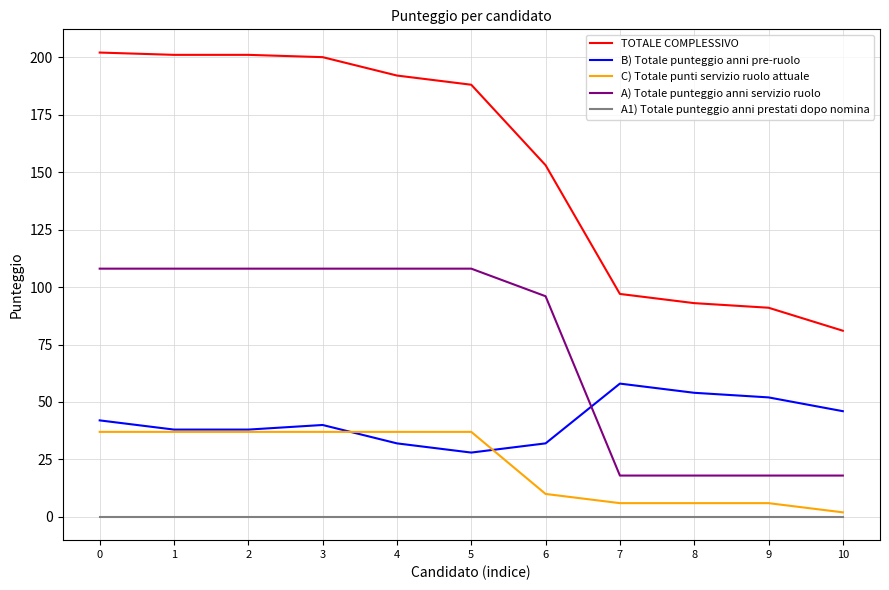

True or false: TOTALE COMPLESSIVO and A1) Totale punteggio anni prestati dopo nomina intersect in this chart.

False